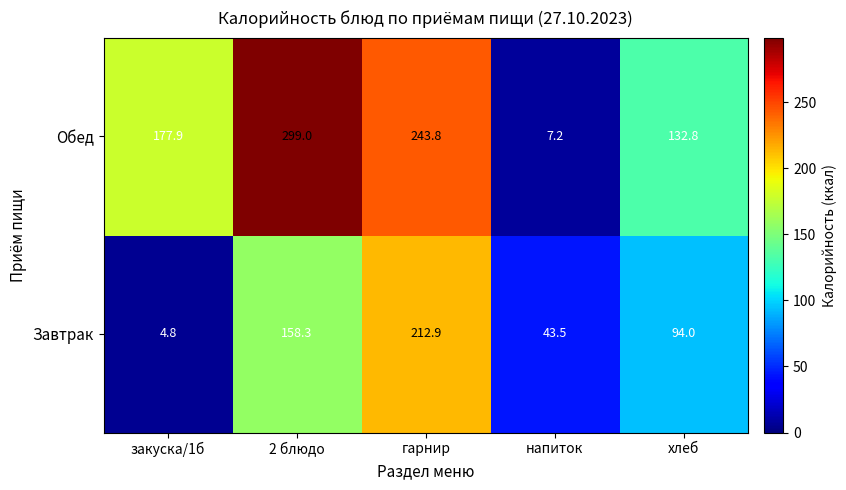

Where is Завтрак nearest to the value 108?

хлеб